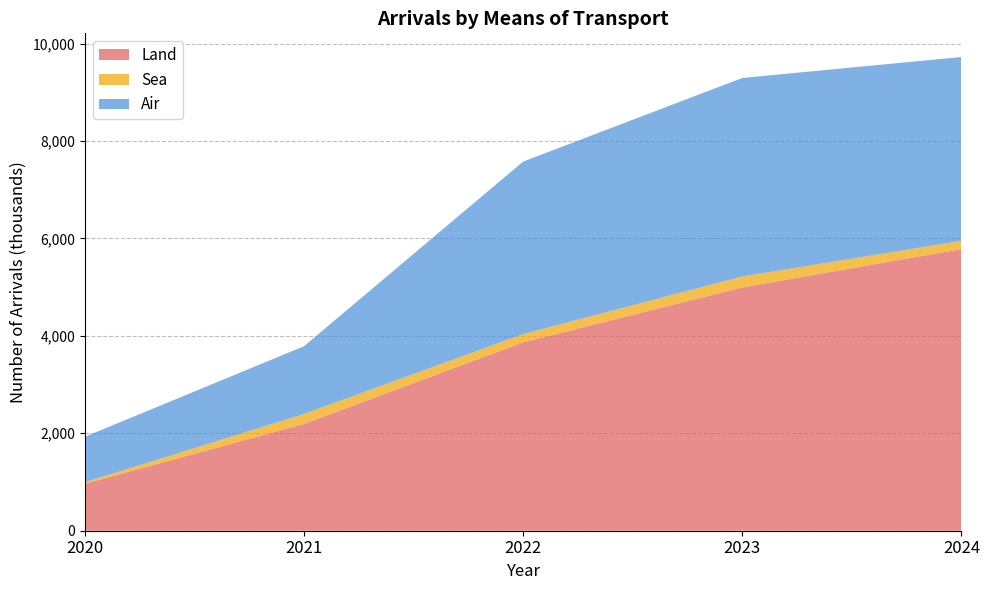

Reading right to left, extract all data points from this chart.

Land: 5782	4994	3867	2193	964
Sea: 169	226	171	204	33
Air: 3773	4074	3540	1391	932